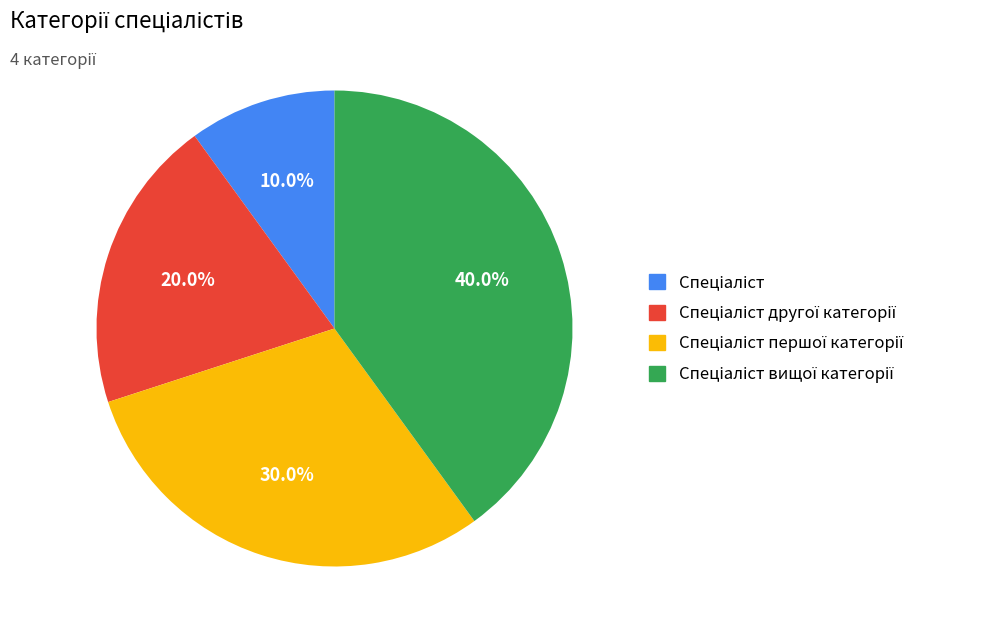

Count the number of slices in the pie.

4